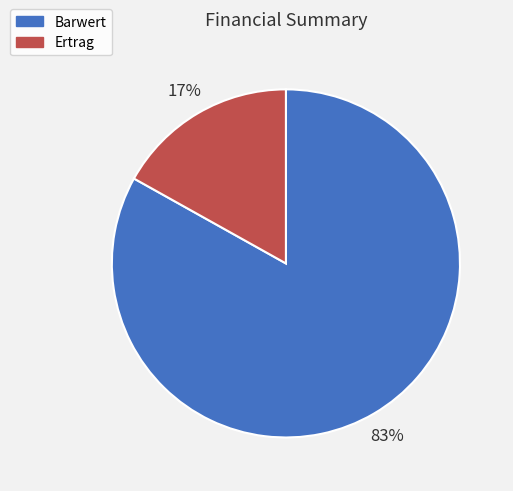

To the nearest percent, what portion does Barwert represent?

83%